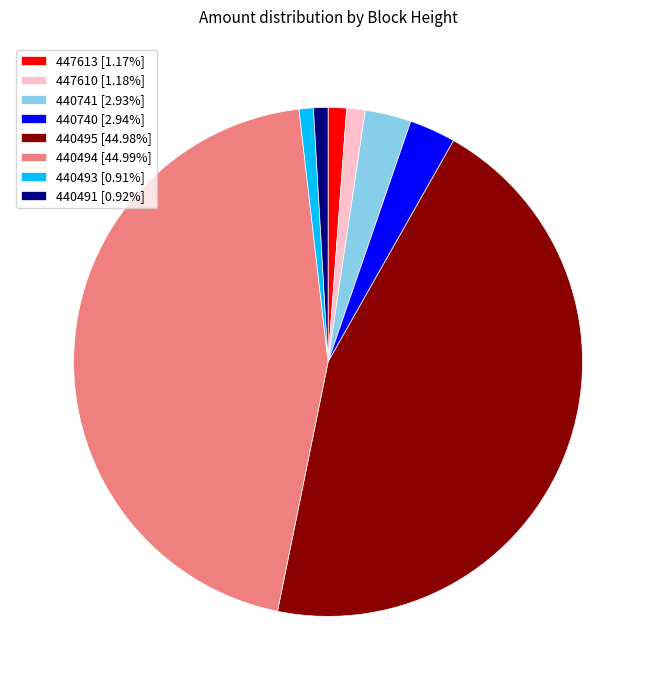

Is 447613 [1.17%] the majority of the pie?

No